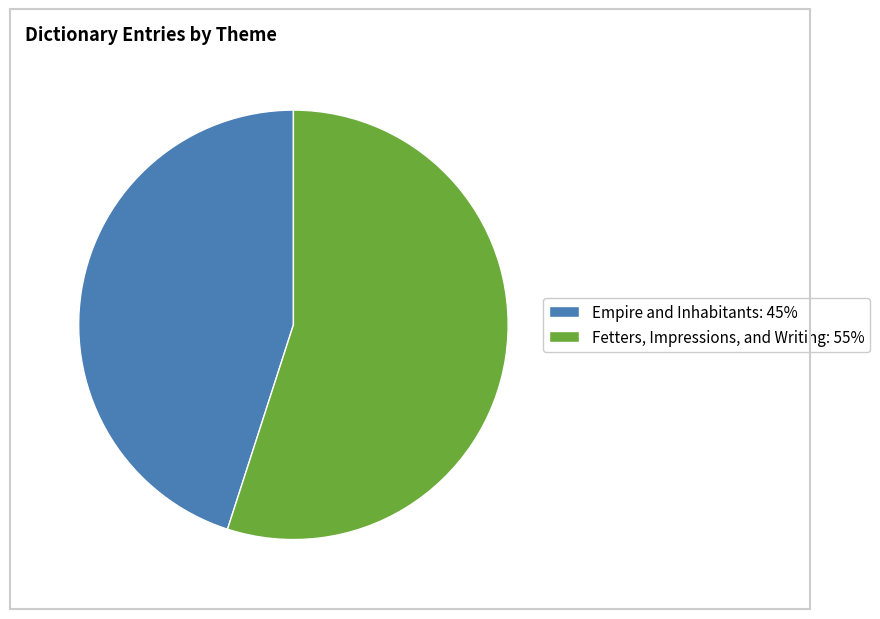

Which slice represents more than half of the pie?

Fetters, Impressions, and Writing